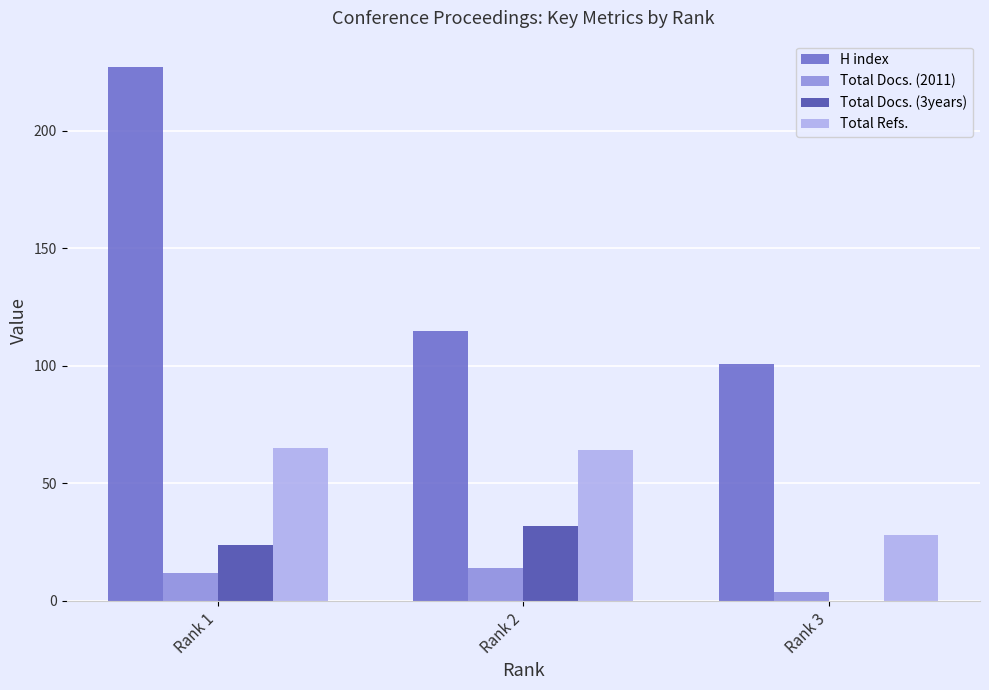

Count the number of categories in the chart.

3